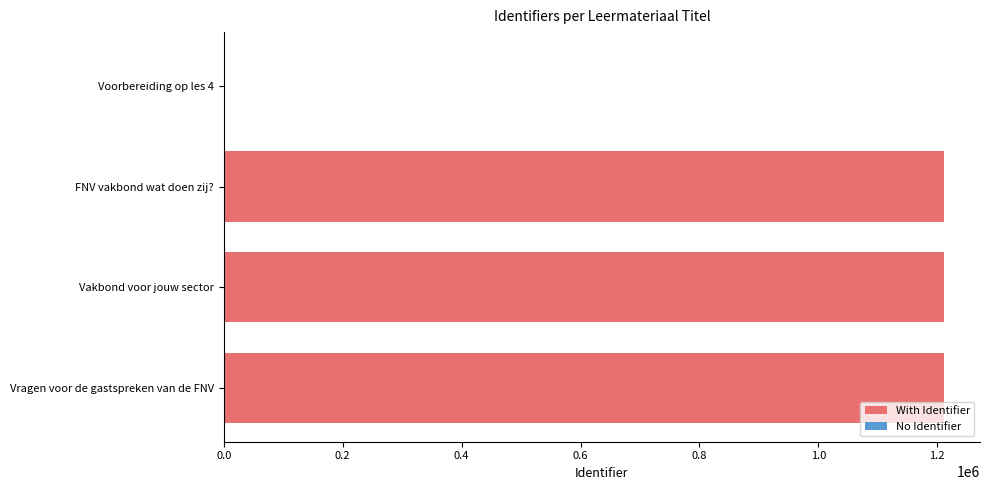

Count the number of data series in this chart.

1